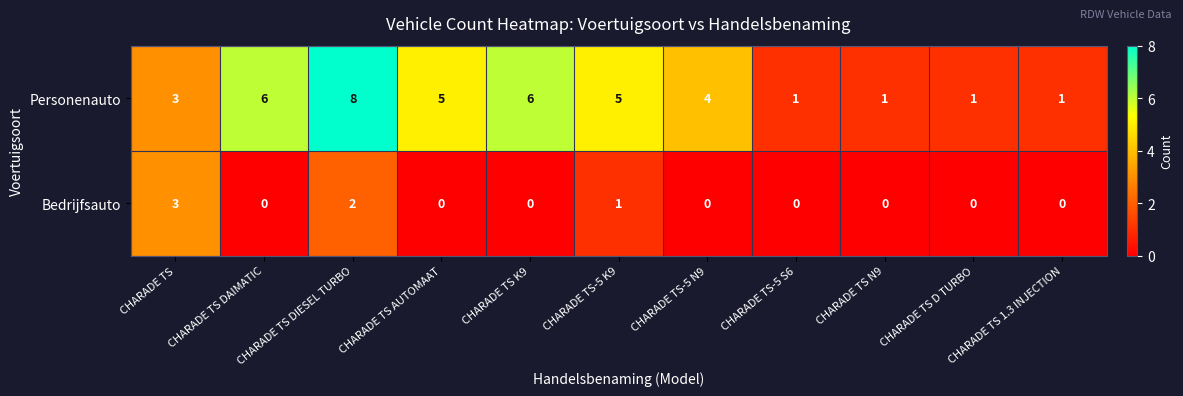

Which series has the largest range (max minus min)?

Personenauto